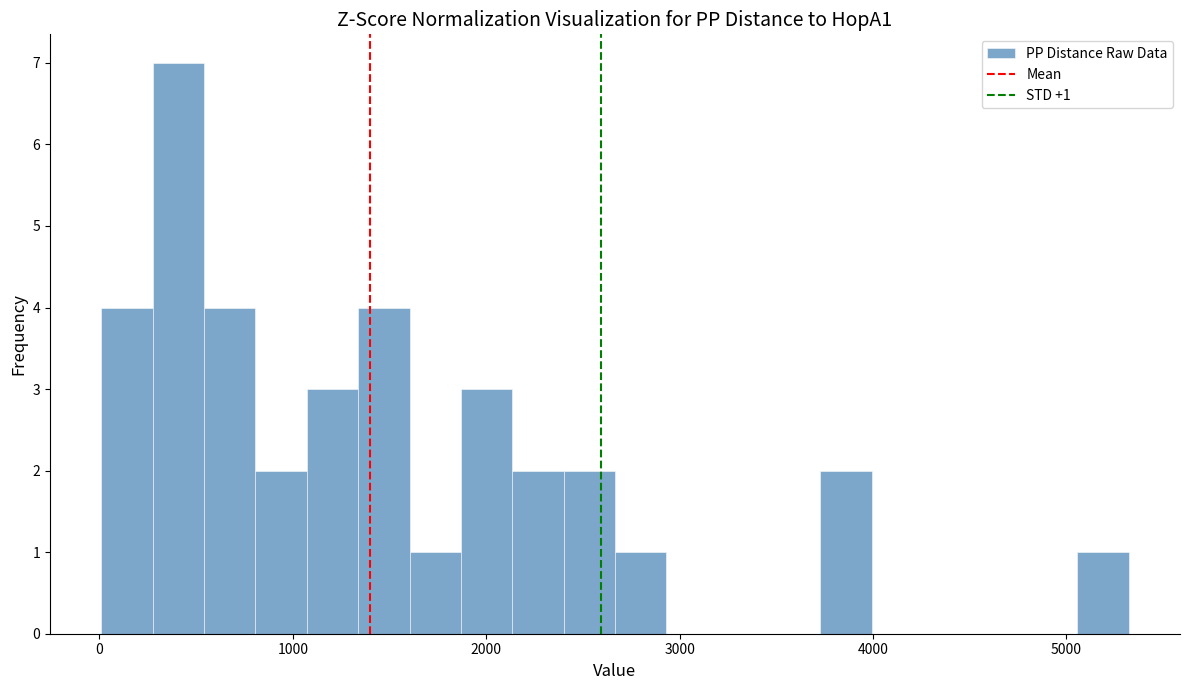

Read against the x-axis, roughly where is the centre of the tallest bar?

400